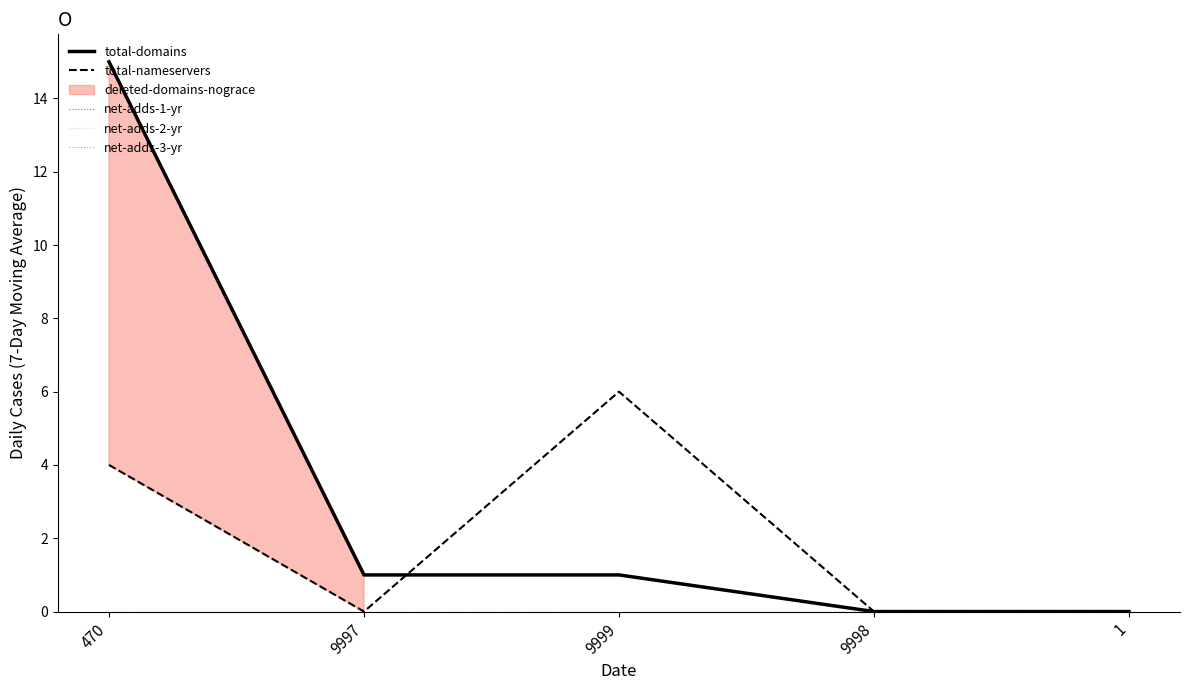

At how many categories does at least one series exceed 1?

2